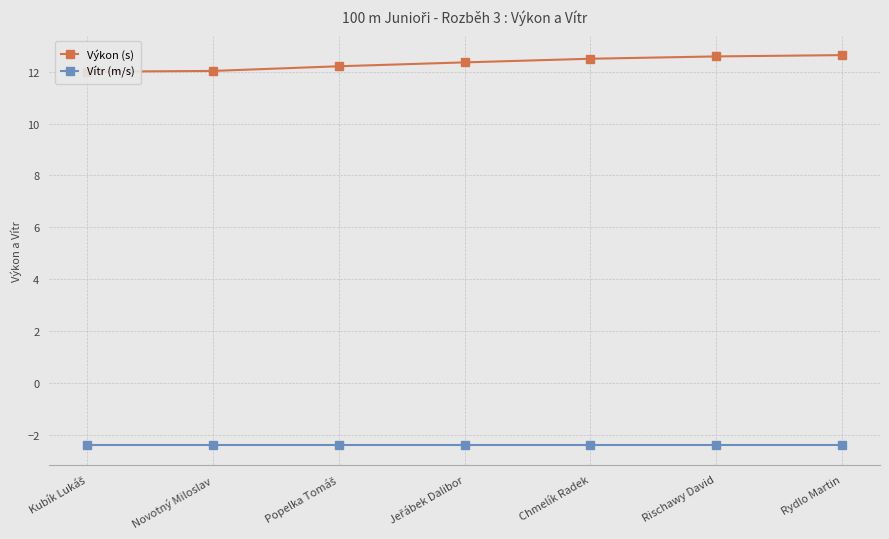

True or false: Vítr (m/s) and Výkon (s) cross at least once.

False